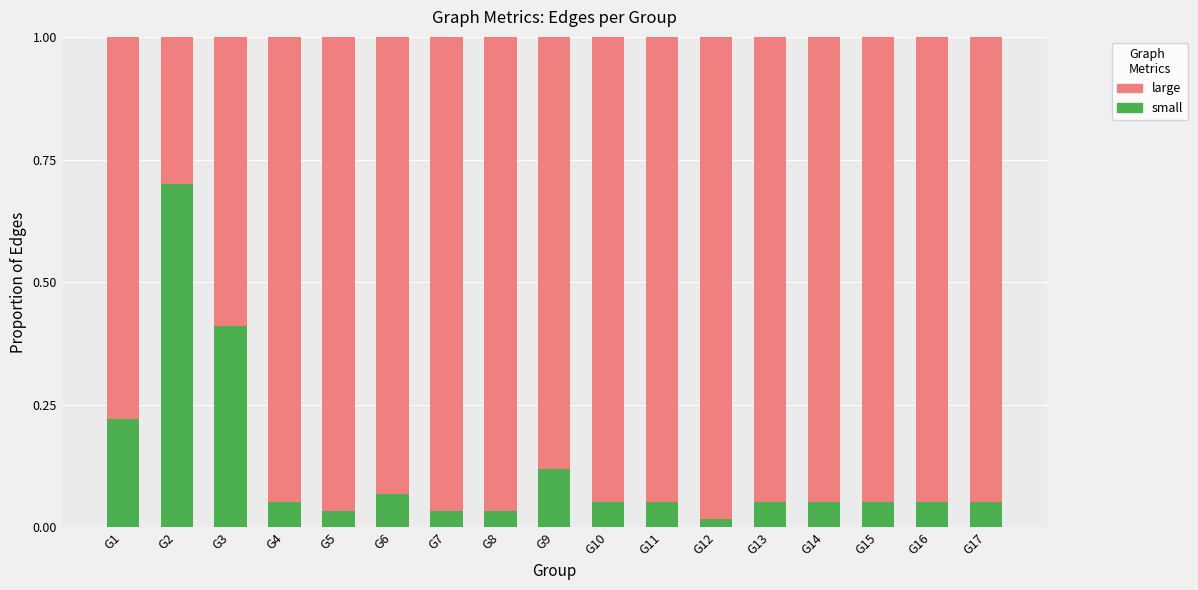

How many bars are there in total?

17